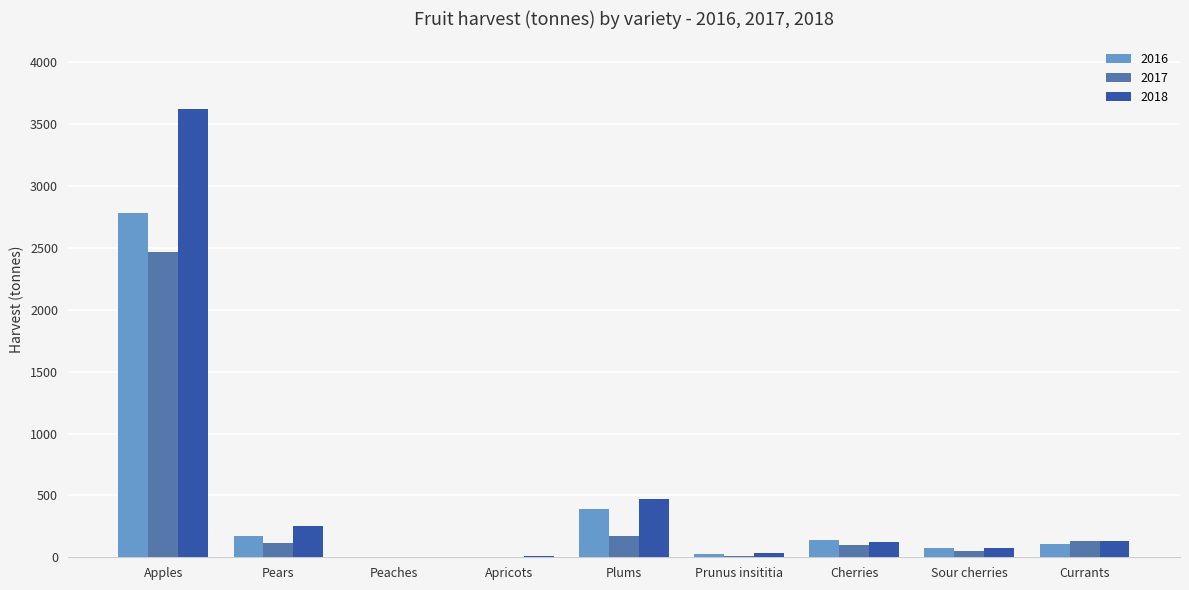

The 2018 series shows 642.6 at Plums. True or false?

False